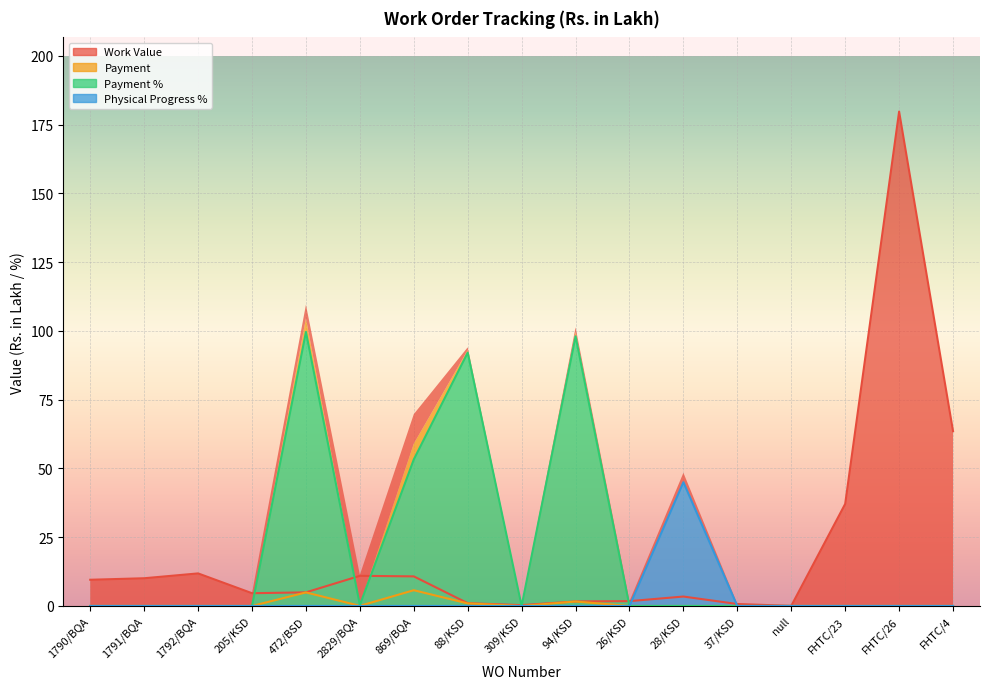

How many lines are shown in the chart?

4